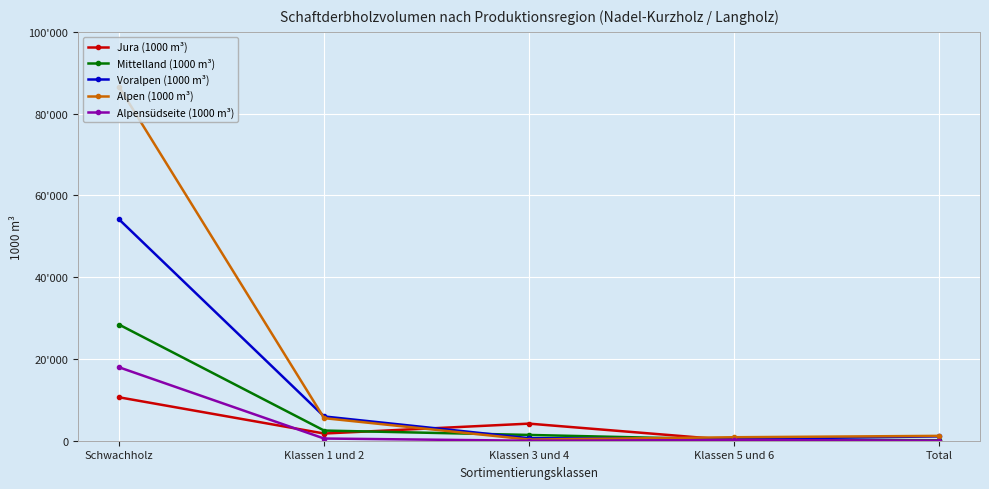

How many interior local peaks does the Alpensüdseite (1000 m³) series have?

1